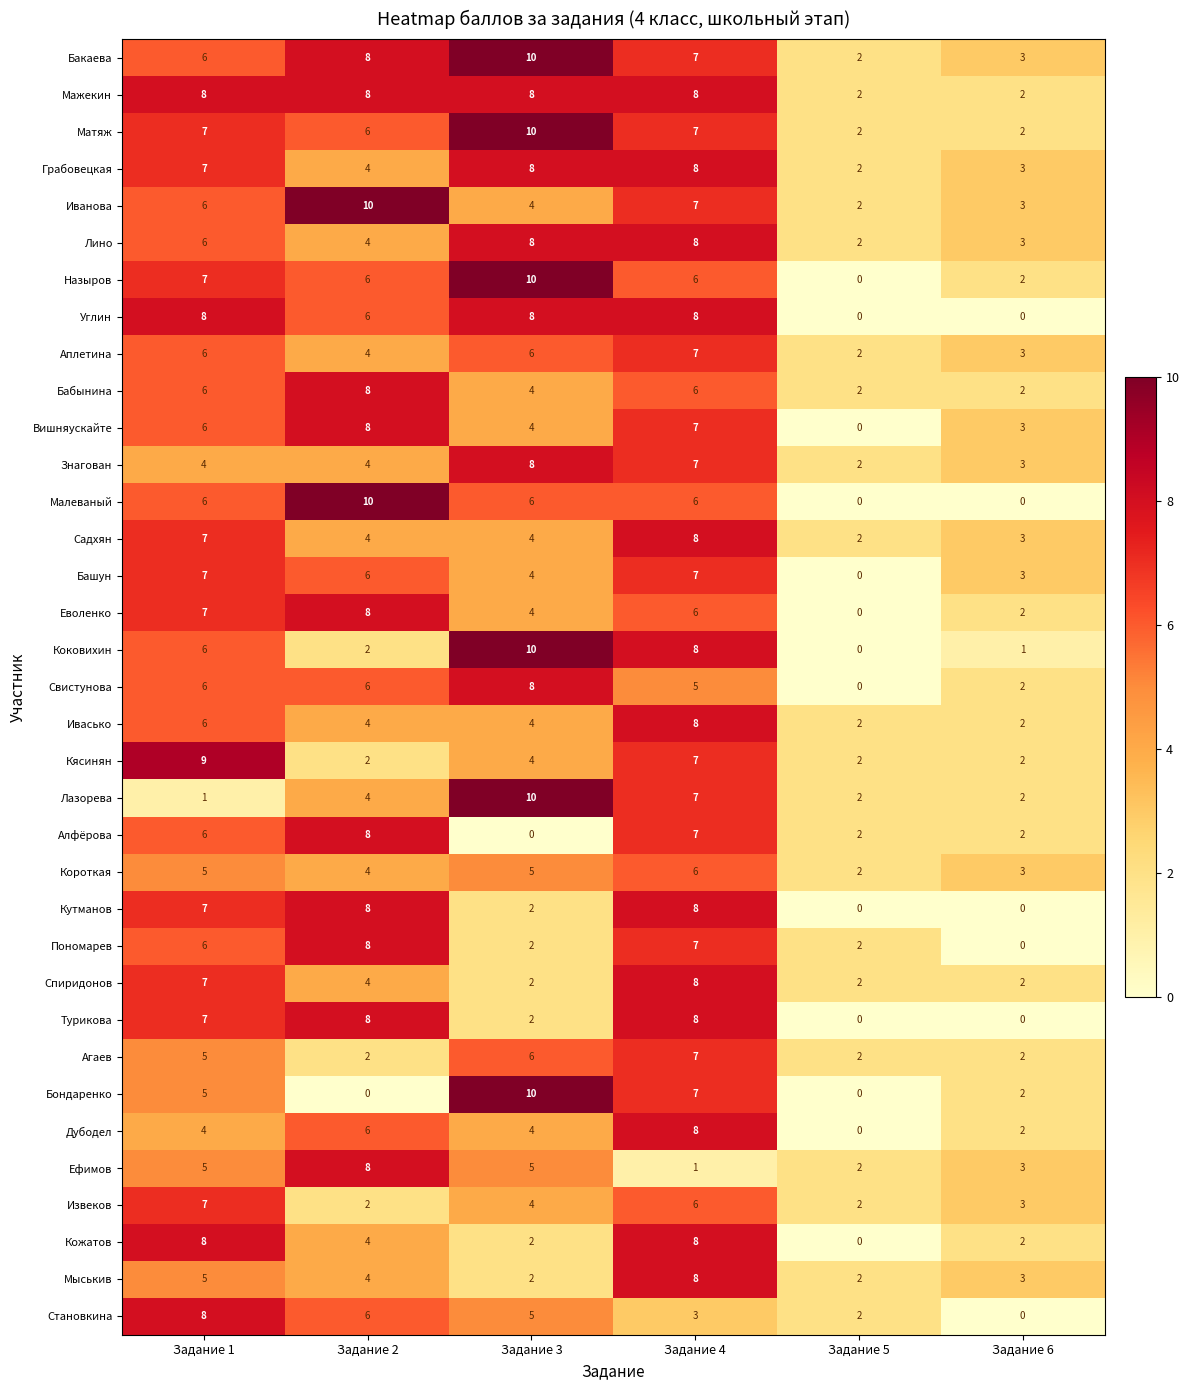

Between Задание 2 and Задание 3, which series saw the biggest shift?

Бондаренко